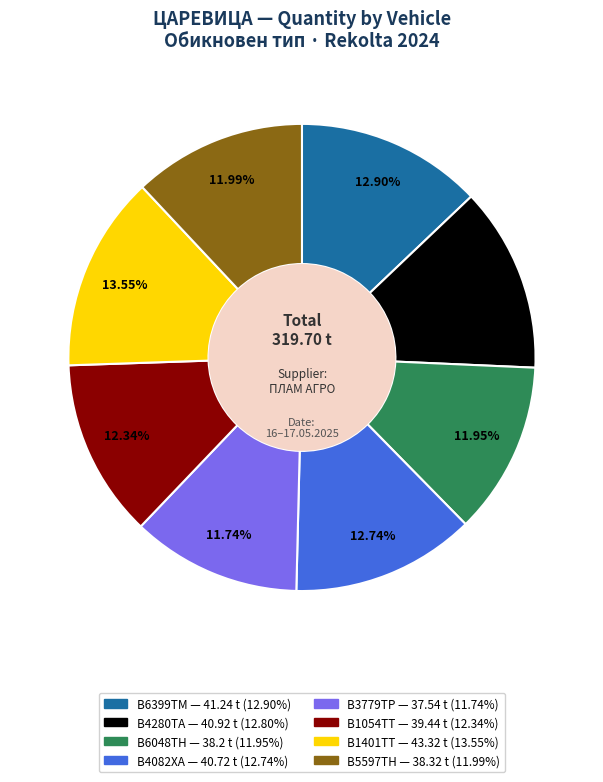

Between В5597ТН and В6399ТМ, which is larger?

В6399ТМ